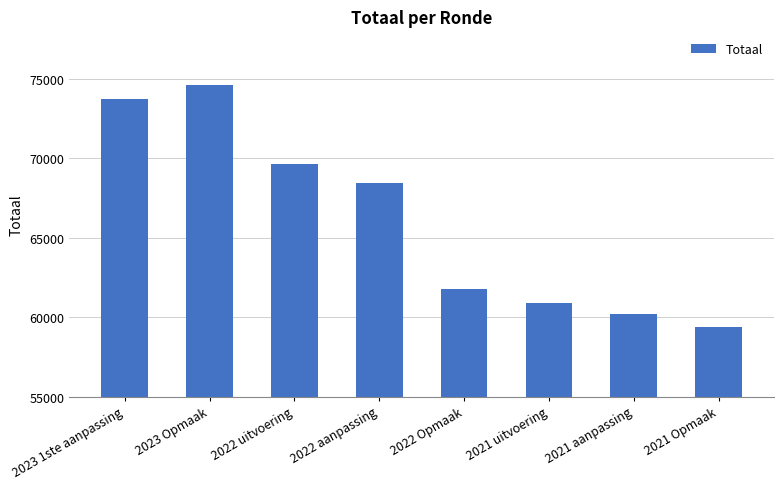

What is the label of the 6th bar from the right?

2022 uitvoering